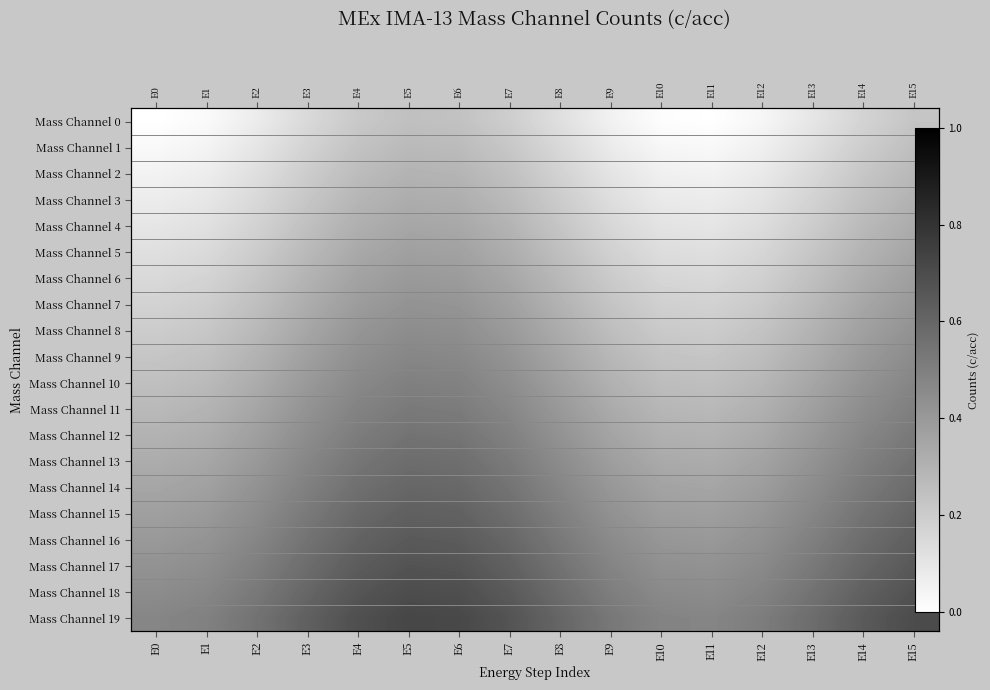

How many Mass Channel 19 values are between 0 and 1?

16